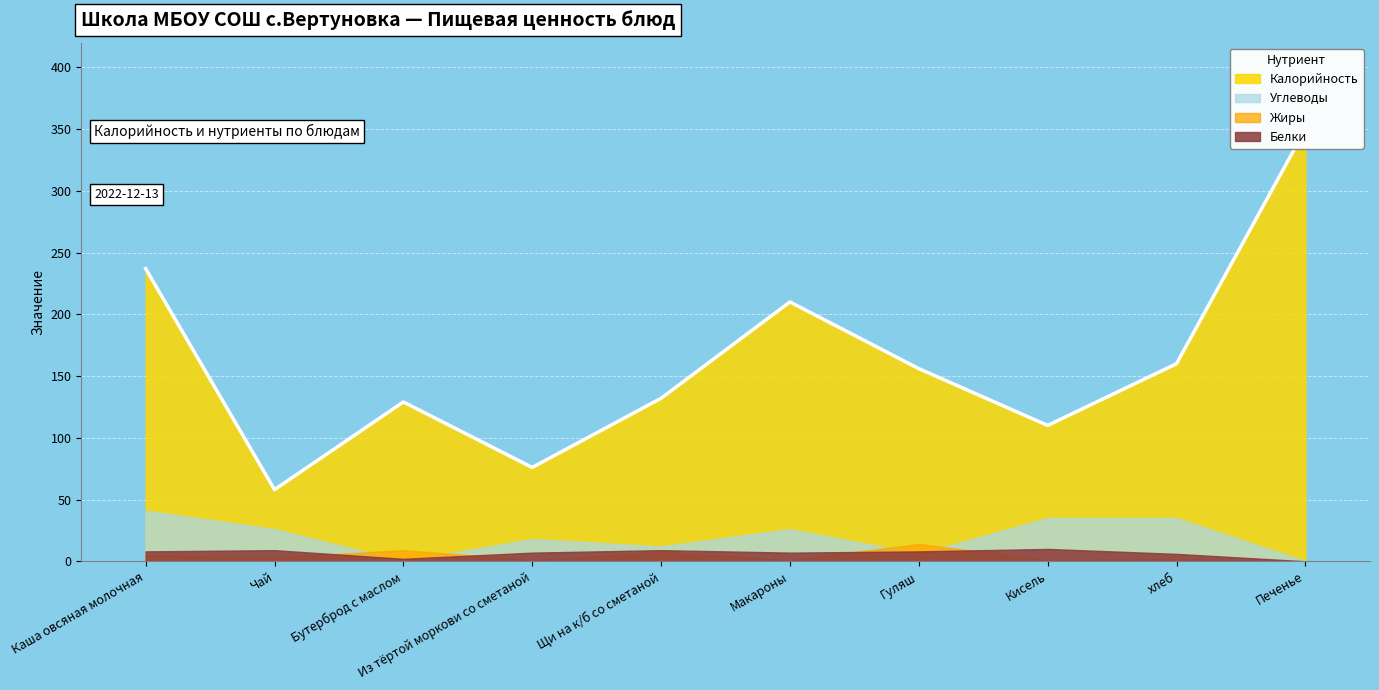

How many positive values does the Жиры series have?

9